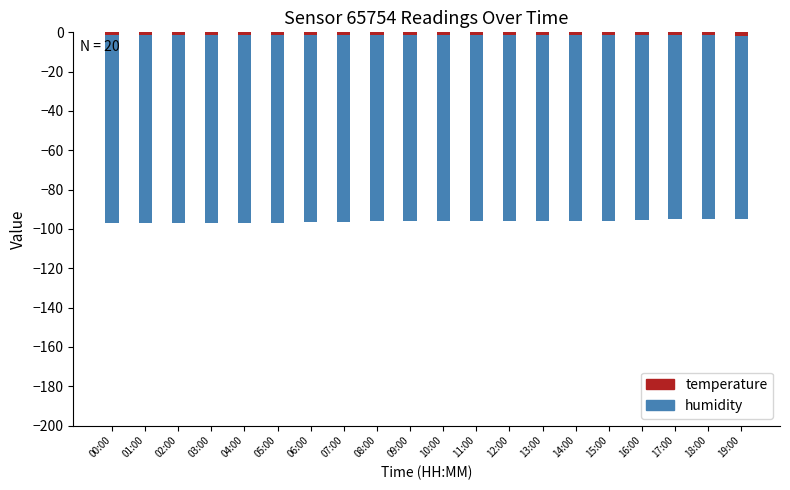

What is the value of the temperature bar at the 10th from the left?

-1.5